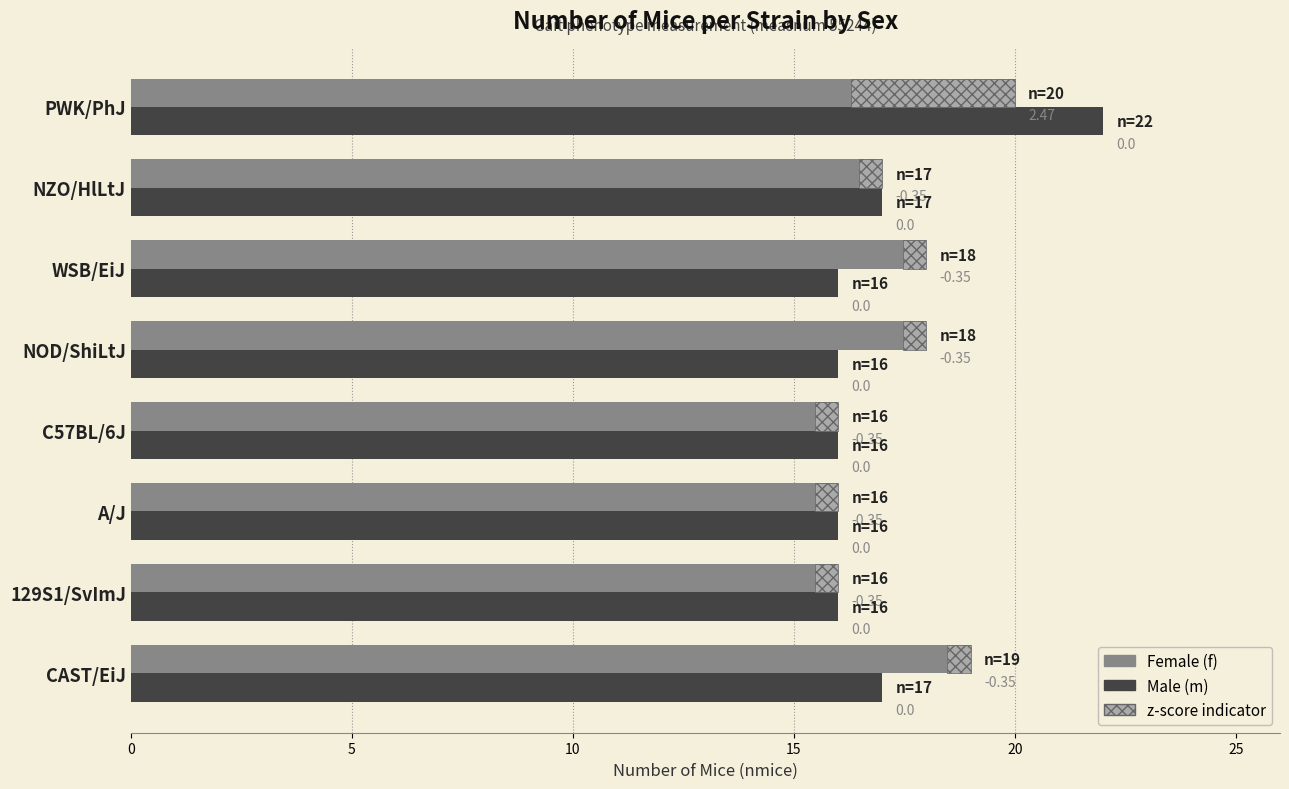

Does the chart contain stacked bars?

No